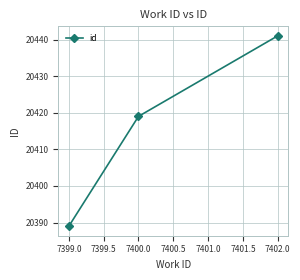

Reading left to right, extract all data points from this chart.

7399.0=20389	7400.0=20419	7402.0=20441